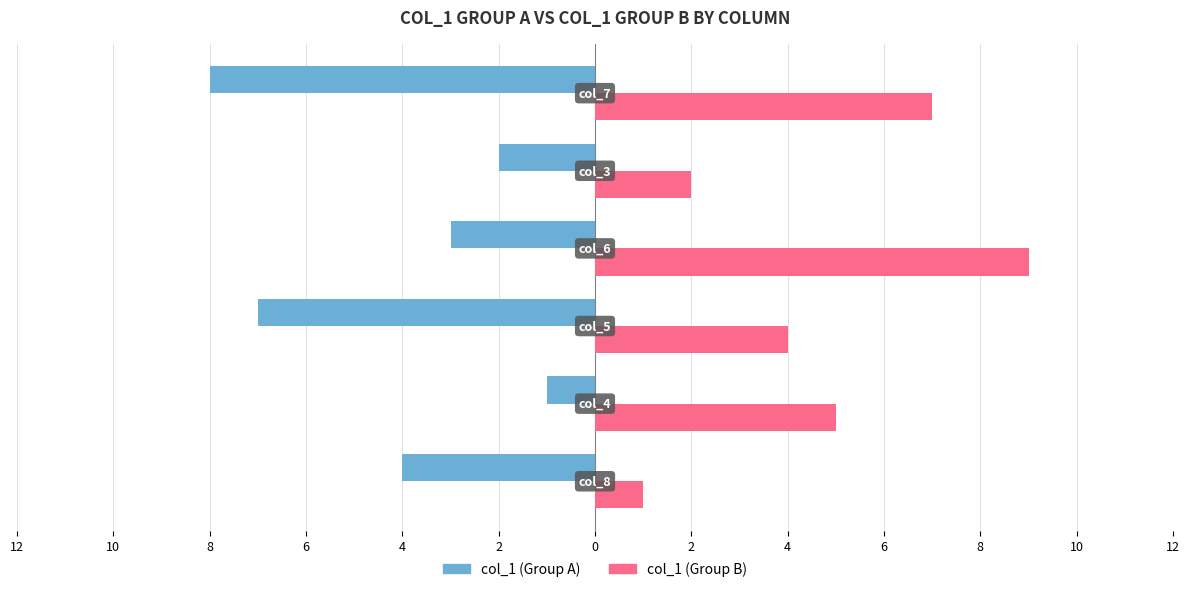

What are all the series names shown in the legend?

col_1 (Group A), col_1 (Group B)